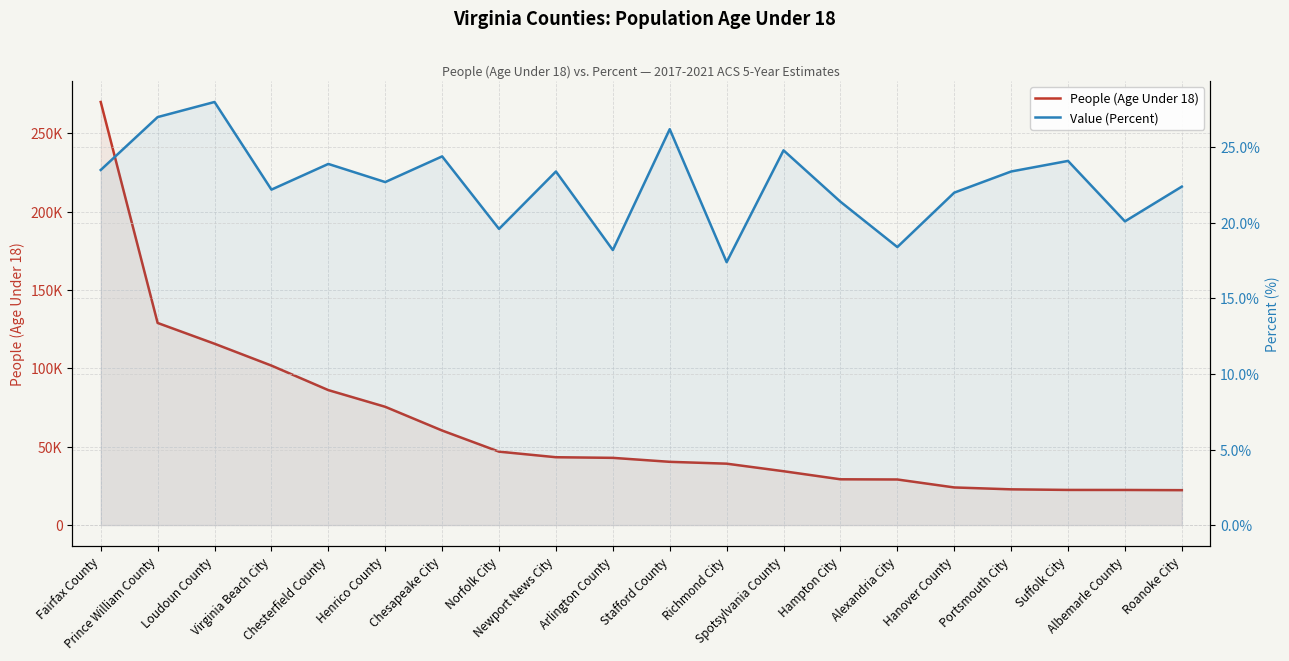

True or false: People (Age Under 18) and Value (Percent) intersect in this chart.

False